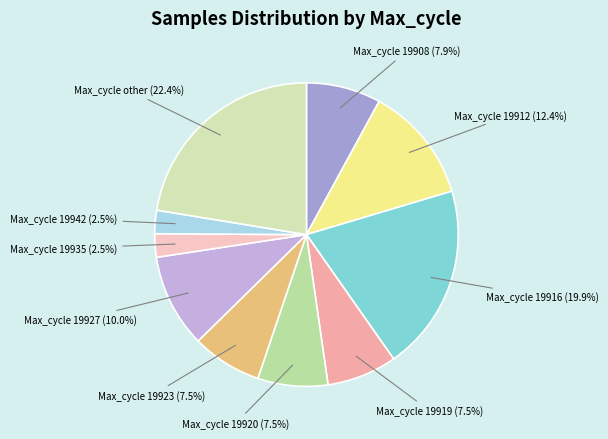

How many segments does this pie chart have?

10